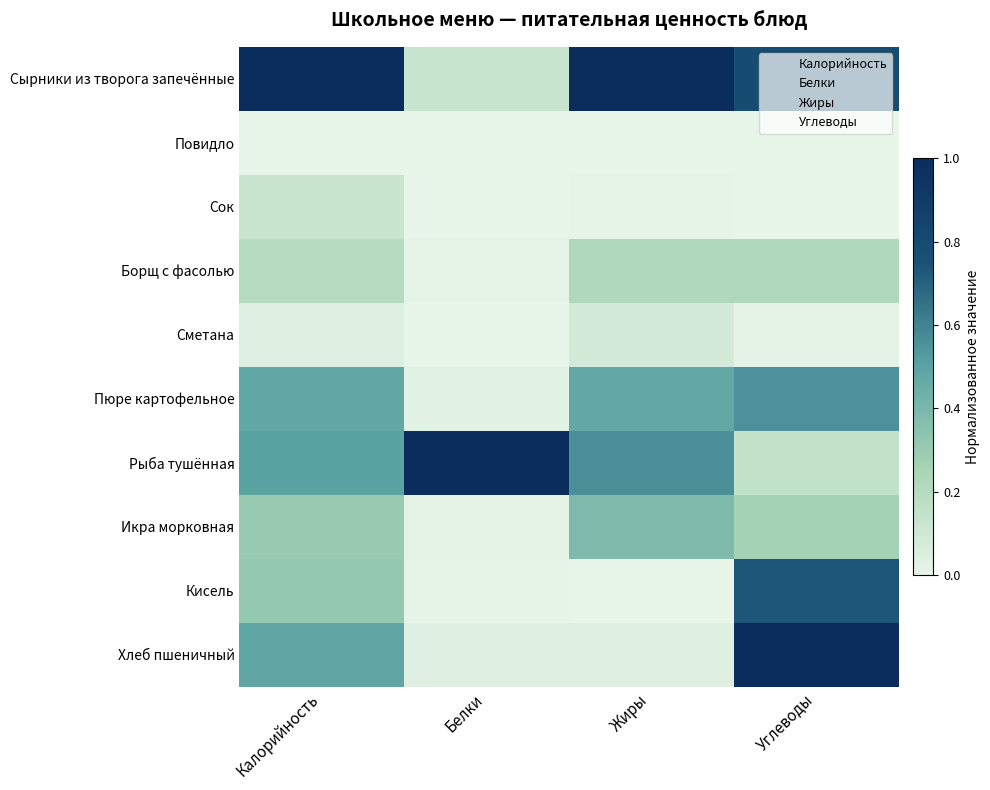

Rank the series at Углеводы from lowest to highest value.

Повидло, Сок, Сметана, Рыба тушённая, Борщ с фасолью, Икра морковная, Пюре картофельное, Кисель, Сырники из творога запечённые, Хлеб пшеничный